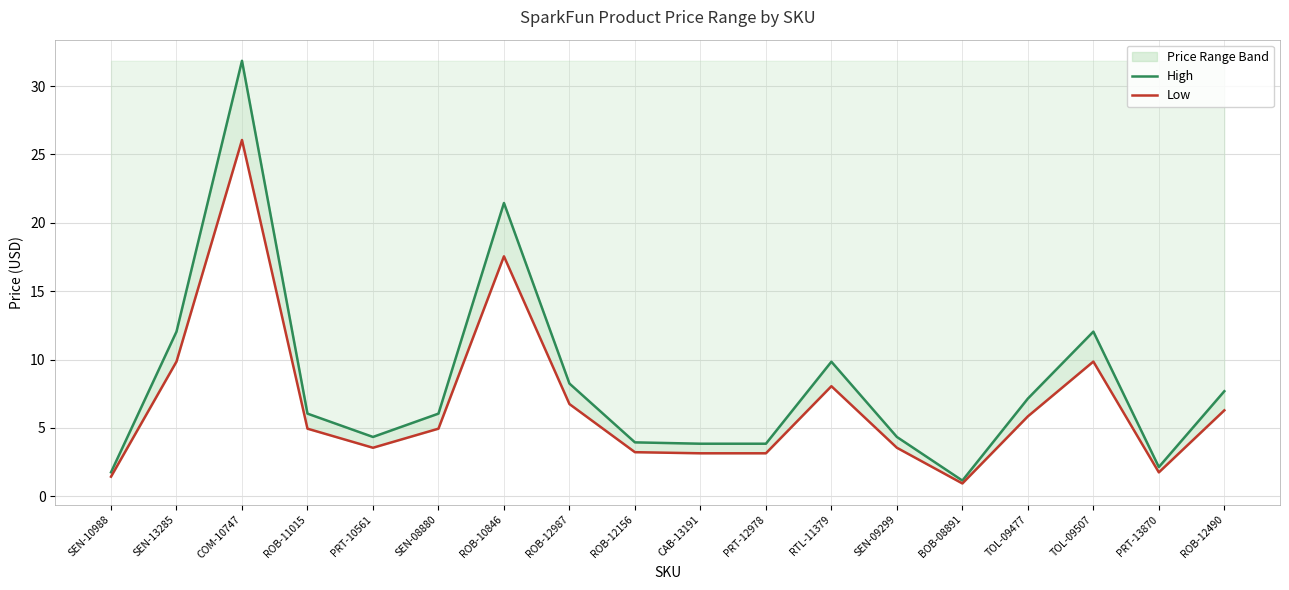

Rank the series by their maximum value, from highest to lowest.

High, Low